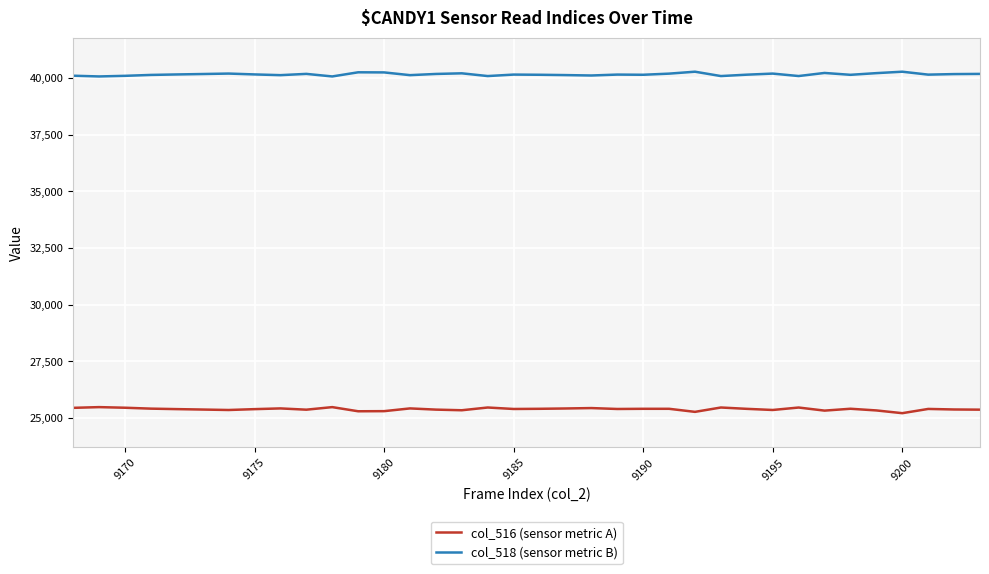

What is the minimum value shown in the chart?

25207